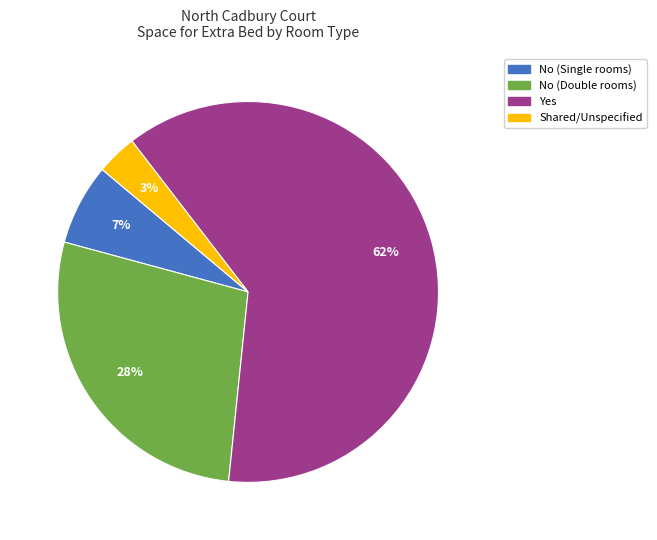

Do Yes and Shared/Unspecified together represent more than half of the pie?

Yes